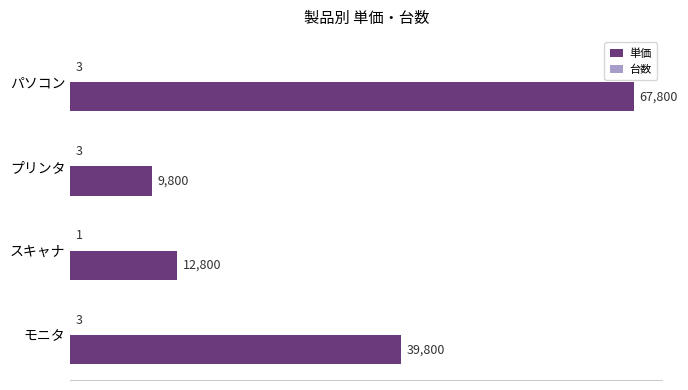

Which series has the largest total across all categories?

単価